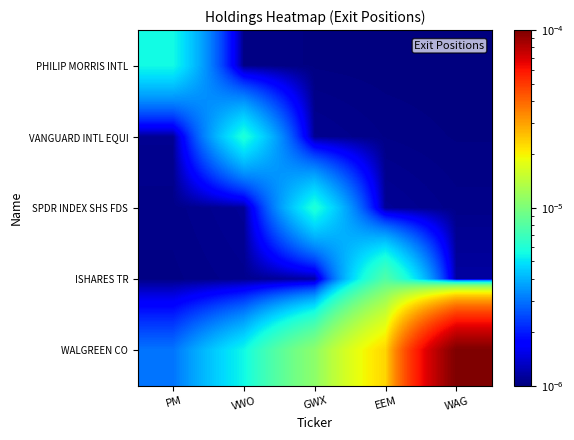

At how many categories does at least one series exceed 0?

5